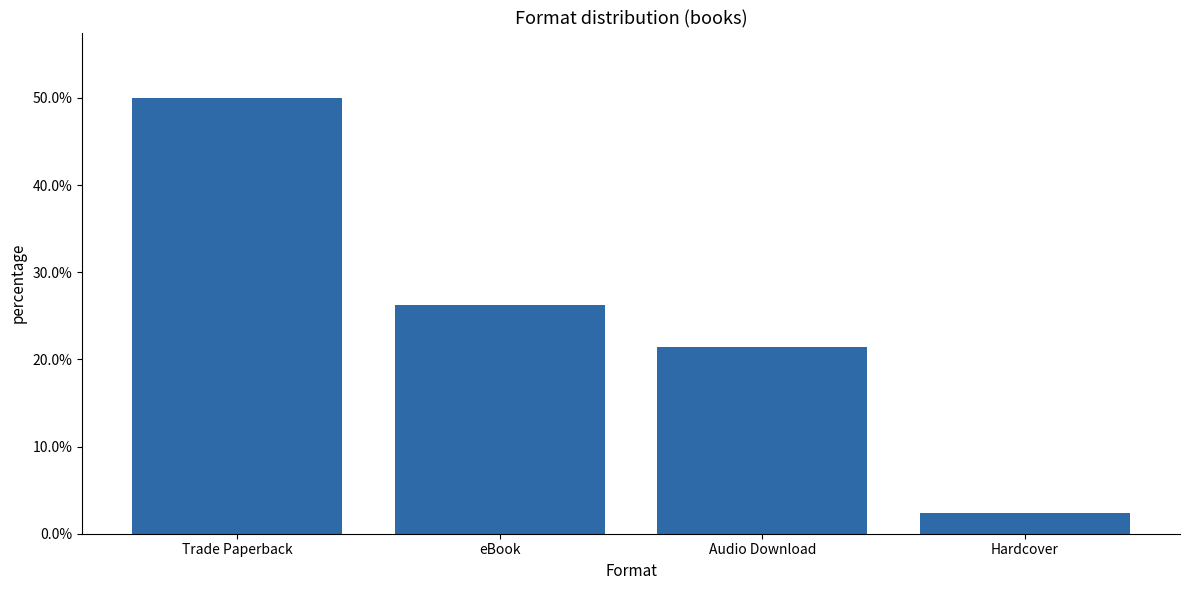

Are the bars horizontal?

No